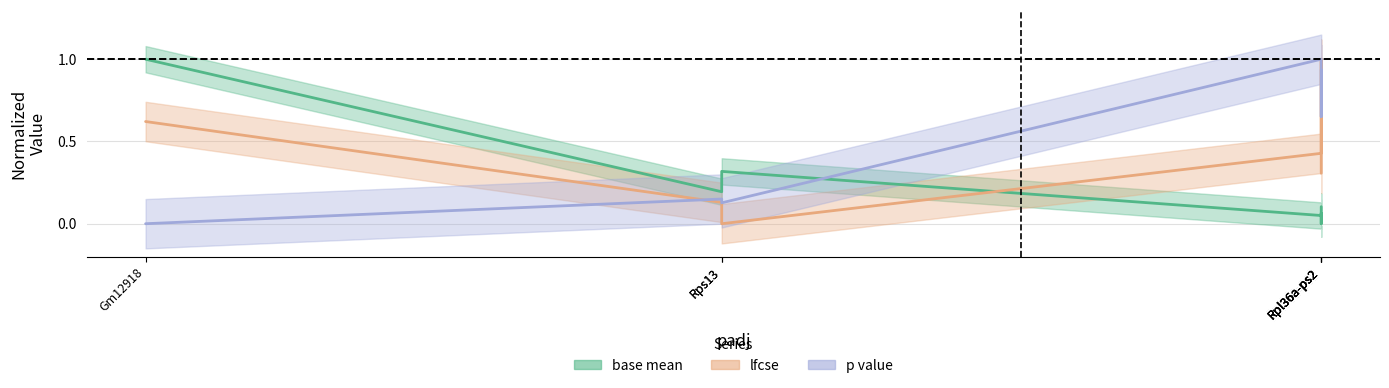

How many times do base mean and p value cross each other?

1